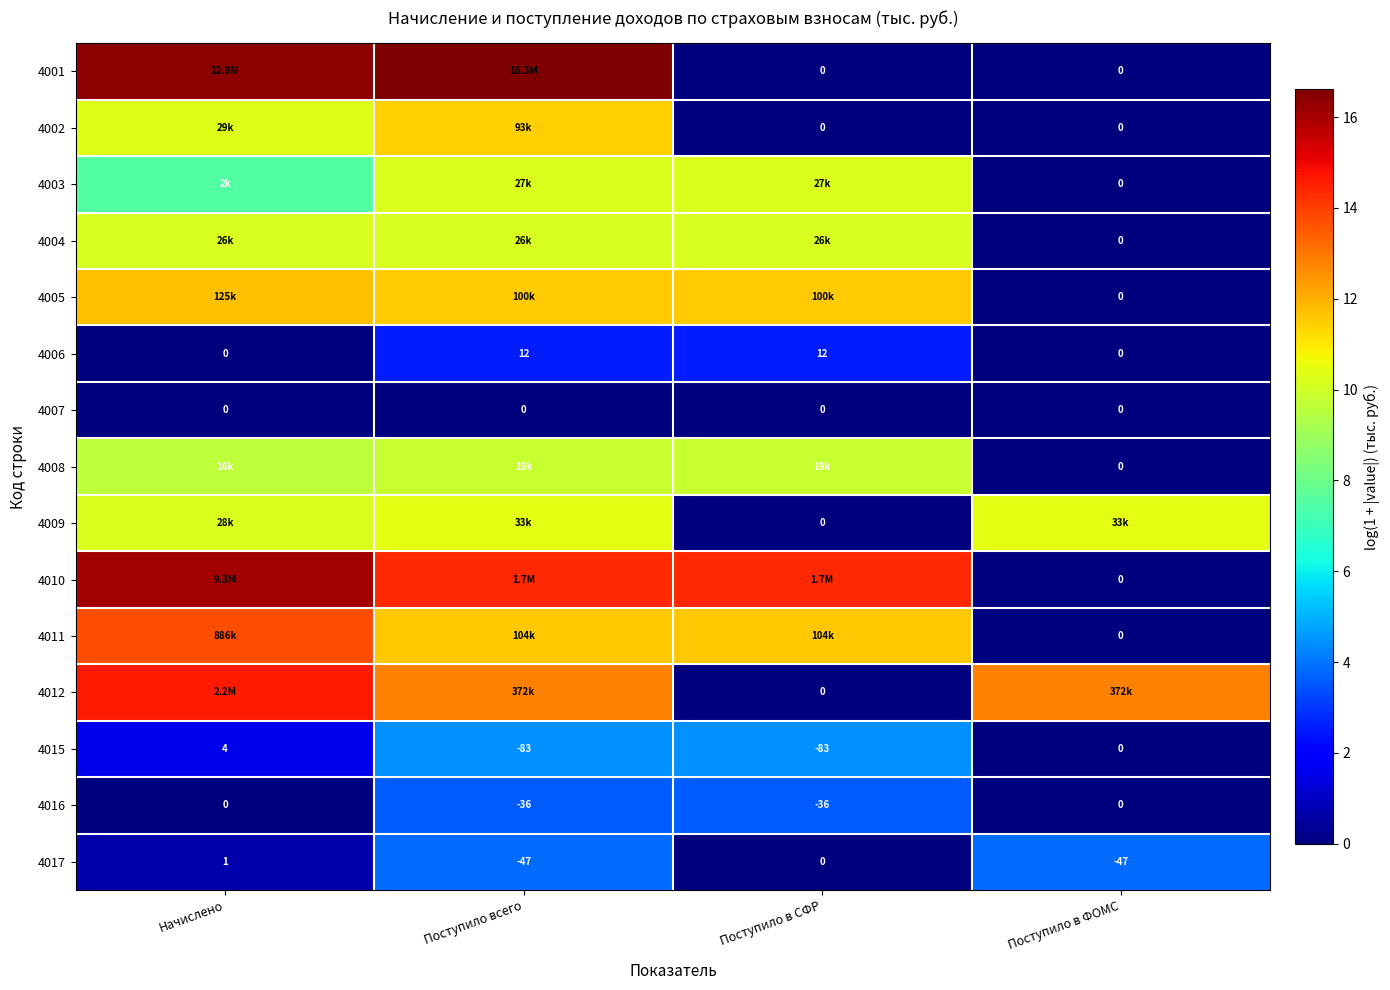

Where is 4016 nearest to the value -18?

Начислено